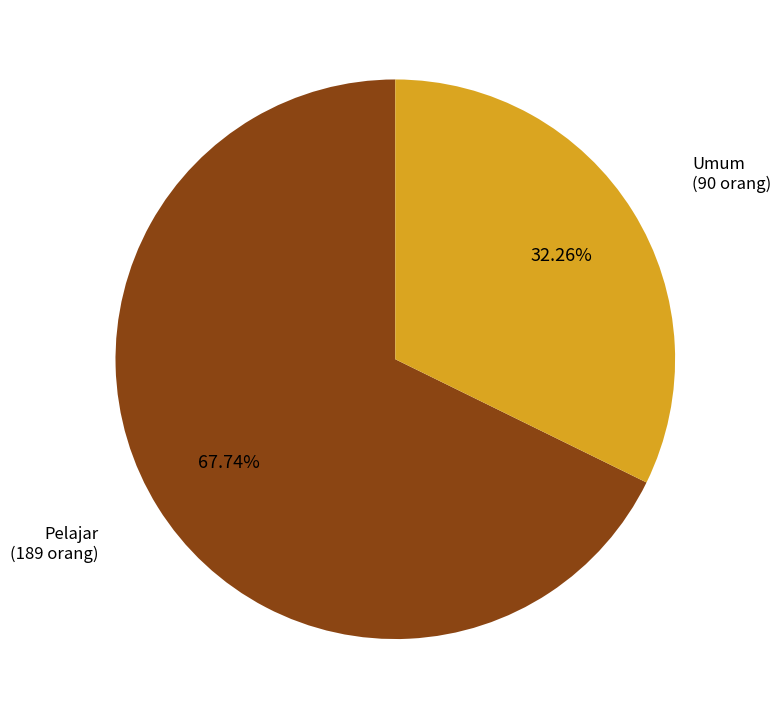

To the nearest percent, what is the average slice percentage?

50%